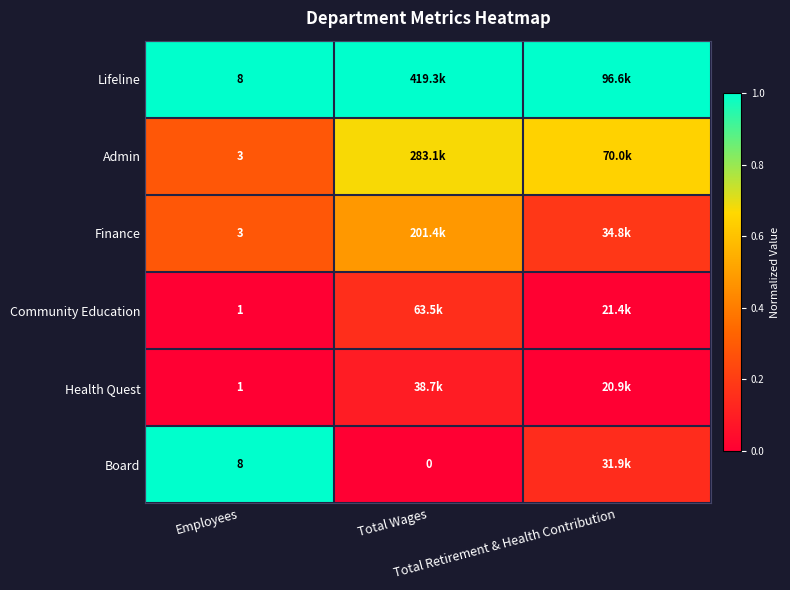

At which label is Board closest to 0?

Total Wages